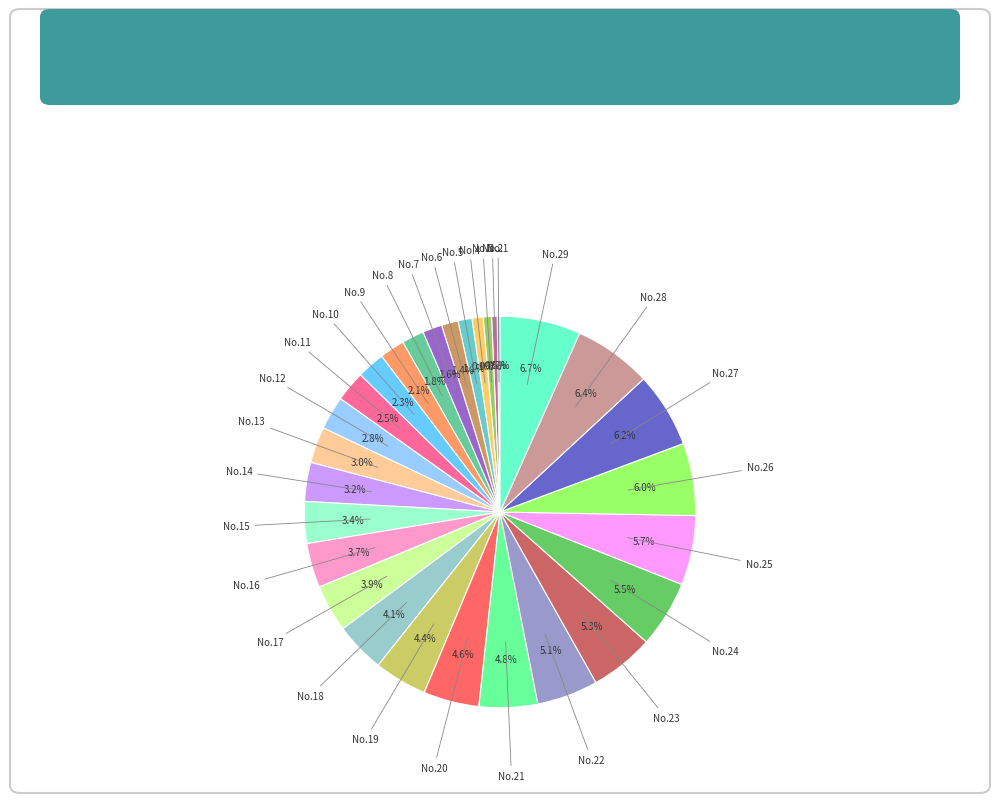

What percentage is NOT represented by No.9?

97.9%